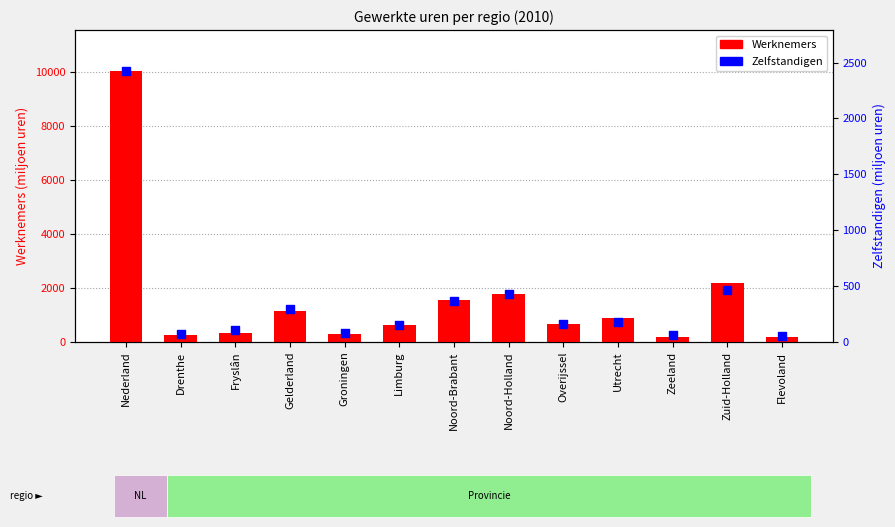

Which series contains the lowest Y value?

Zelfstandigen